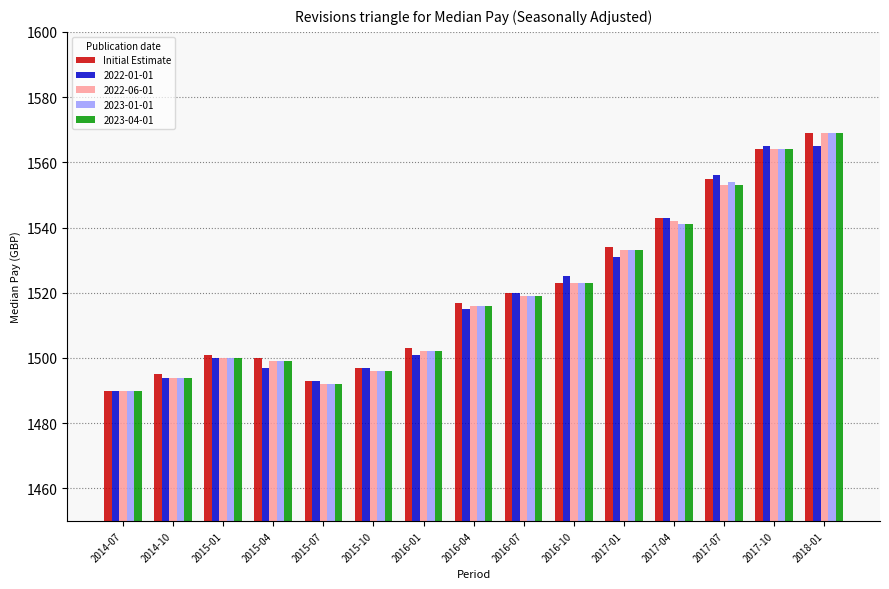

Is it true that 2022-01-01 equals 1520 at 2016-07?

True